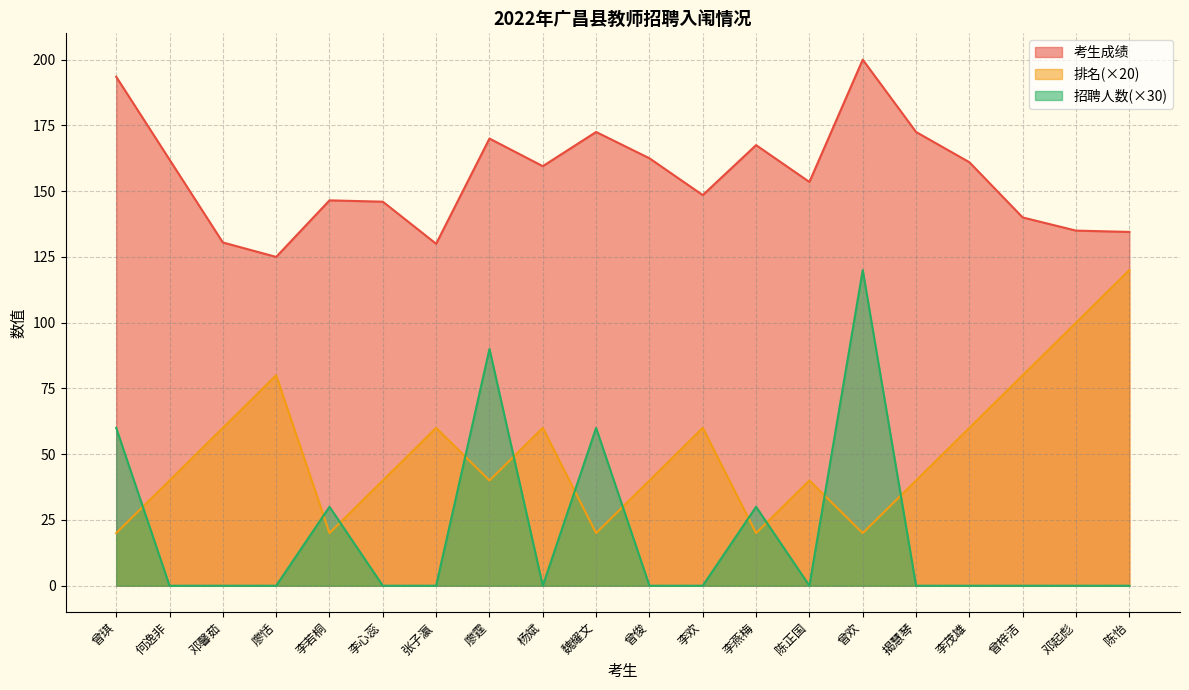

Is it true that 考生成绩 equals 134.5 at 陈怡?

True